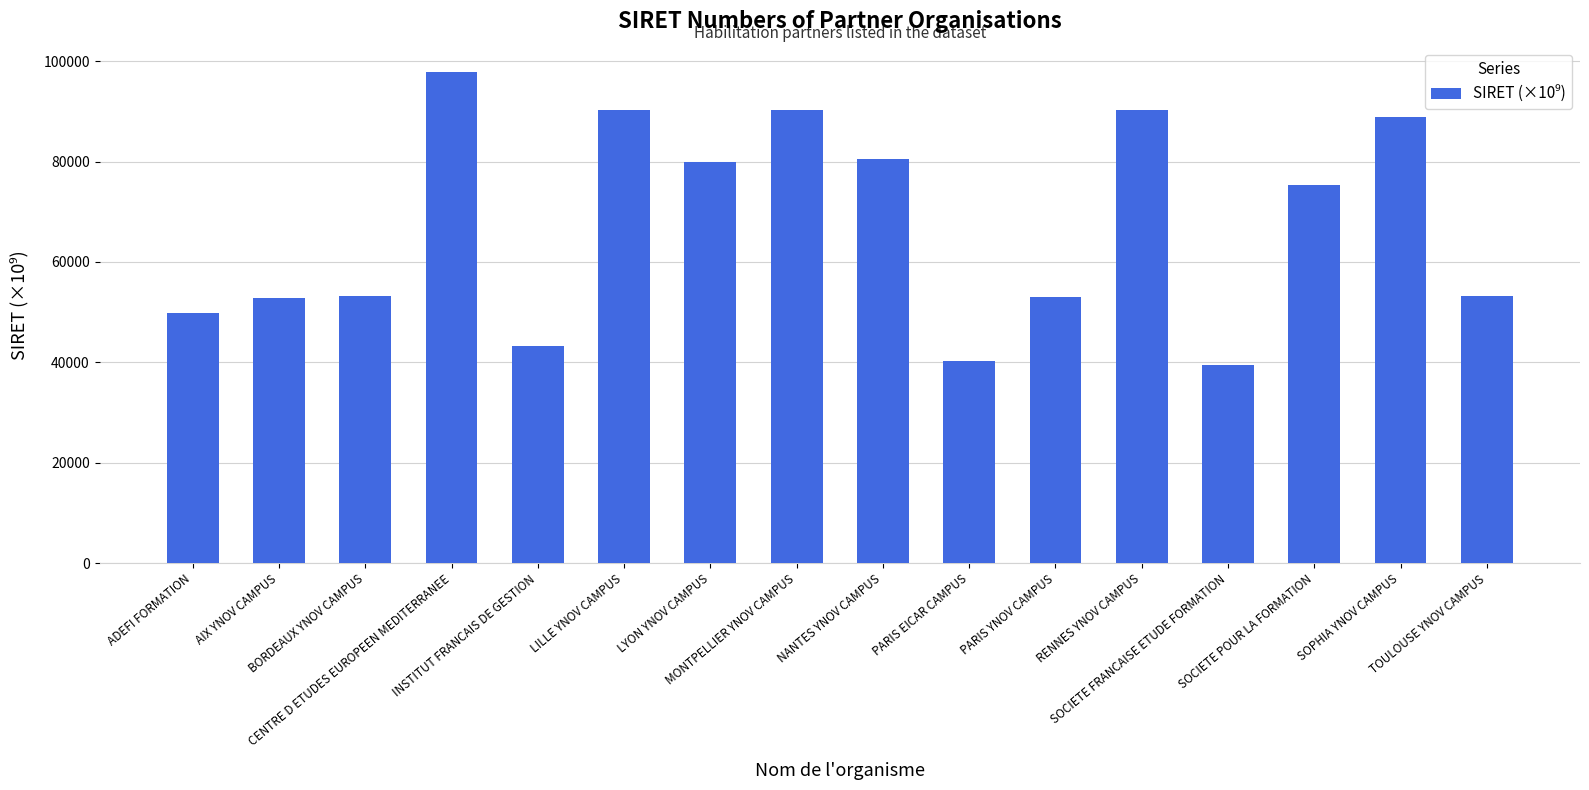

Count the number of data series in this chart.

1